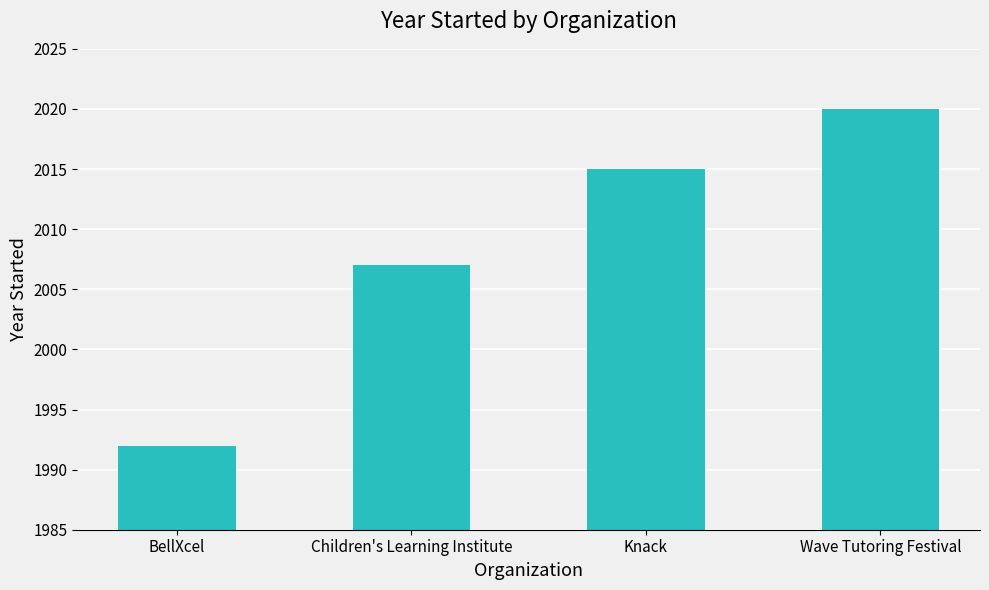

At which category does the chart reach its minimum across all series?

BellXcel